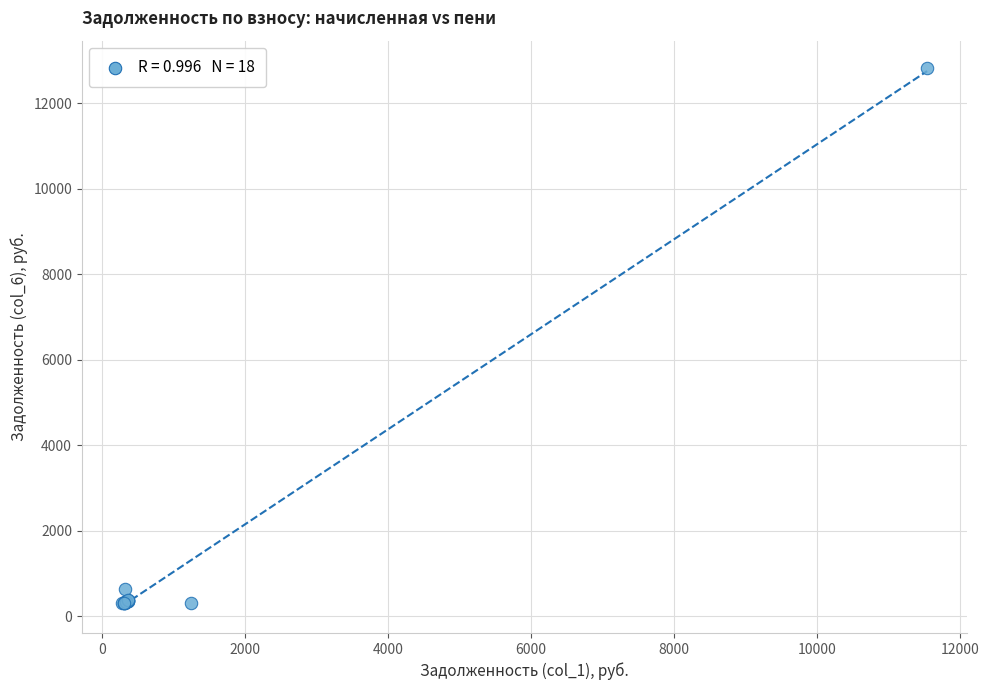

What Y value in the scatter plot is closest to 6563?

640.8